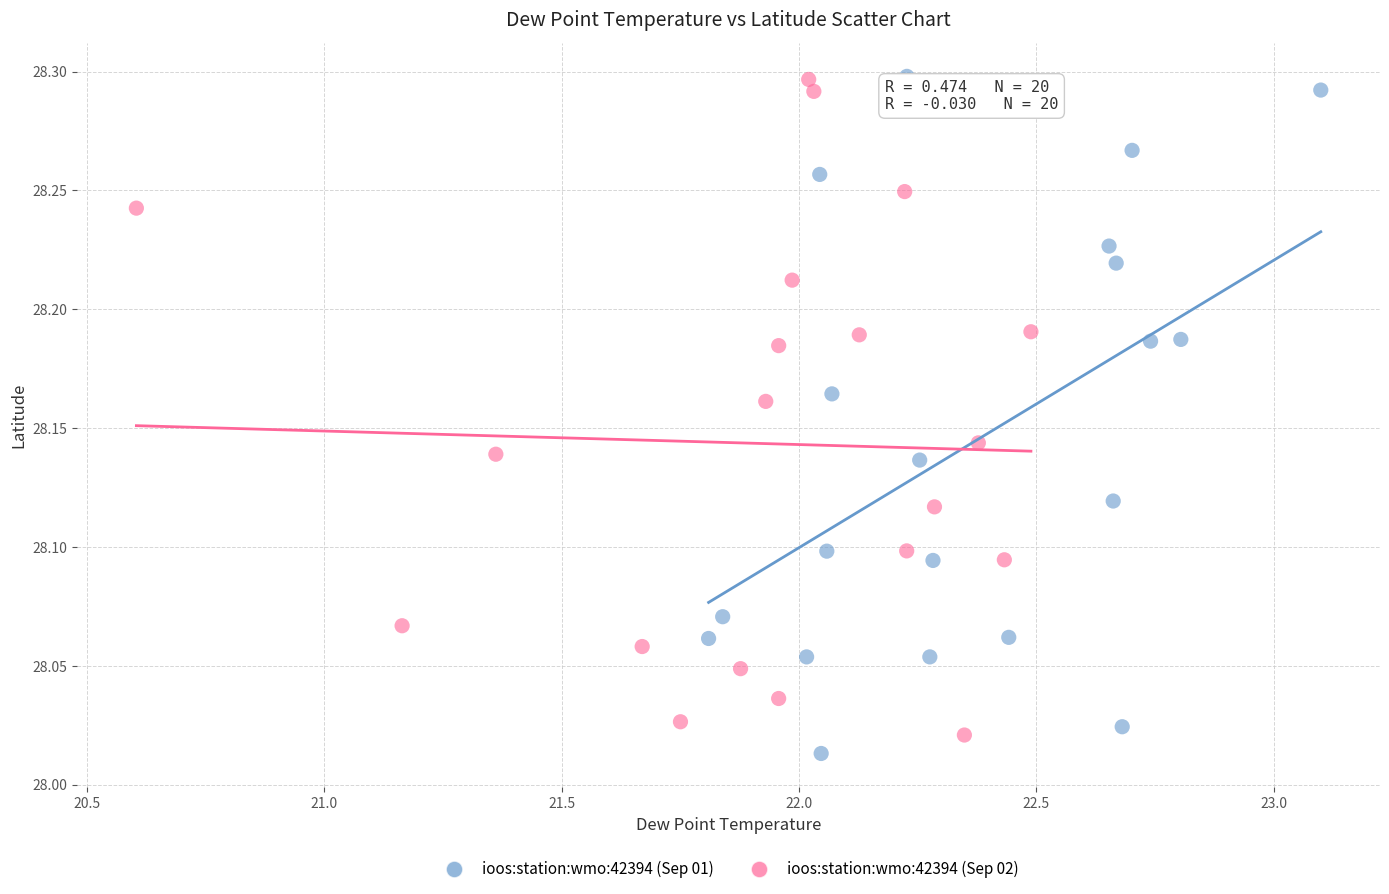

Which series reaches the minimum Y coordinate?

ioos:station:wmo:42394 (Sep 01)